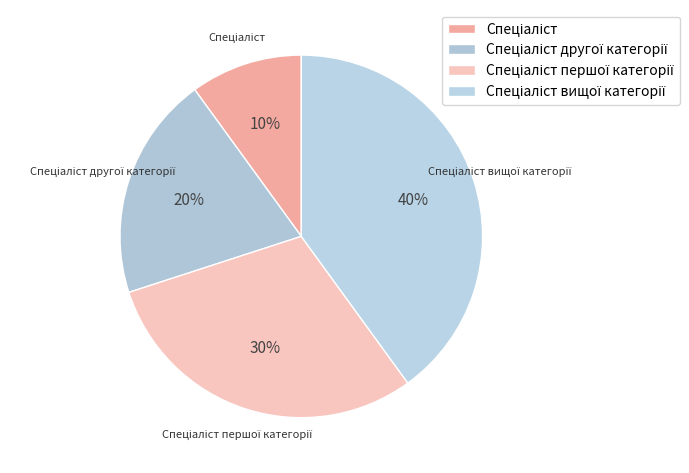

How many segments does this pie chart have?

4